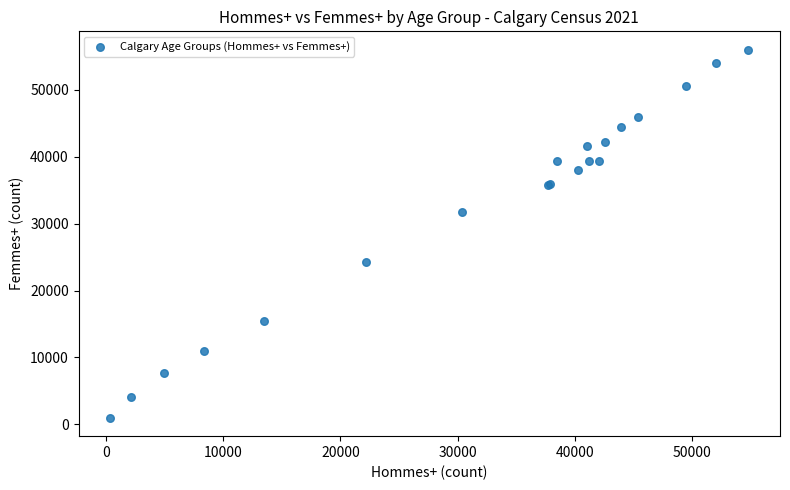

What Y value in the scatter plot is closest to 28487?

31710